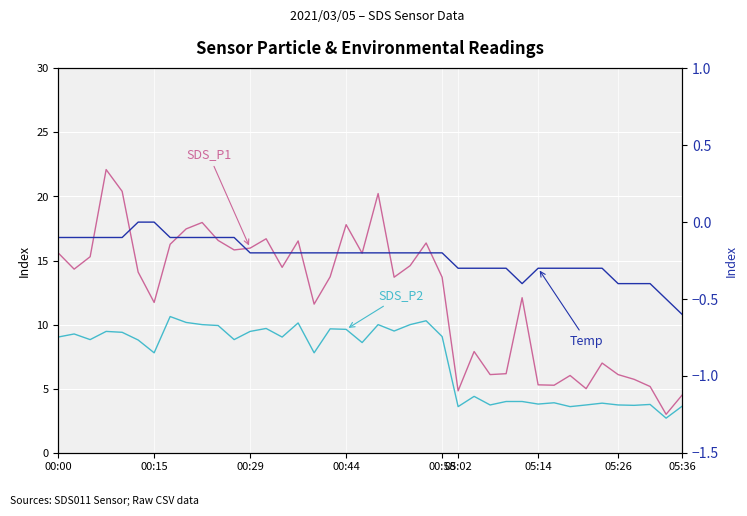

The value of SDS_P1 at 00:00 is 5.7. True or false?

False